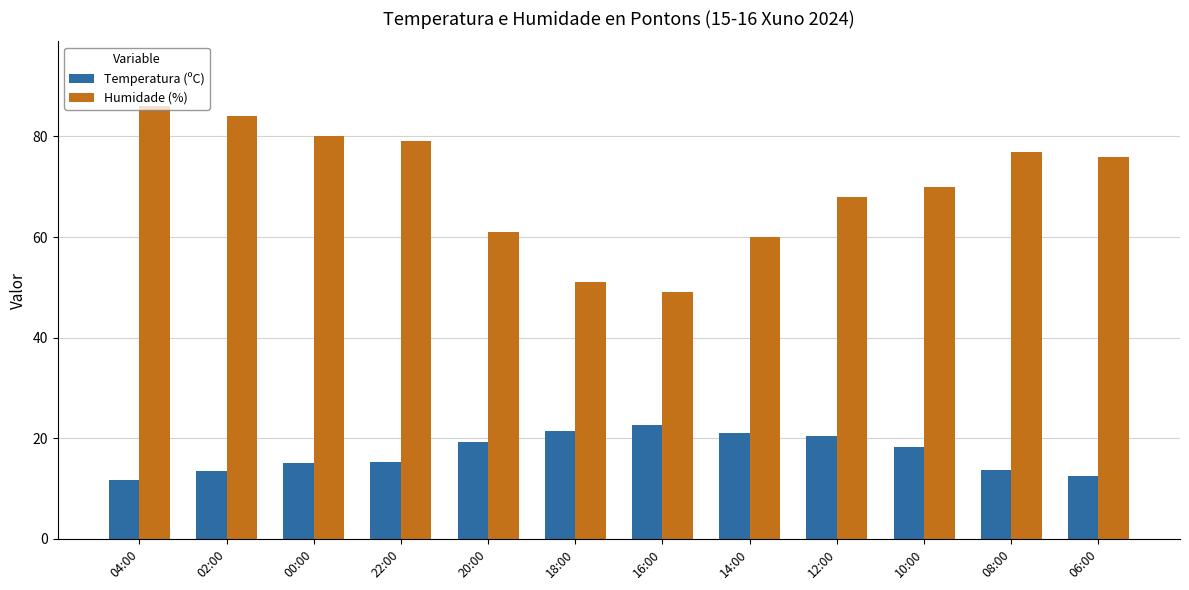

What is the difference between the Humidade (%) values at 16:00 and 22:00?

30.0